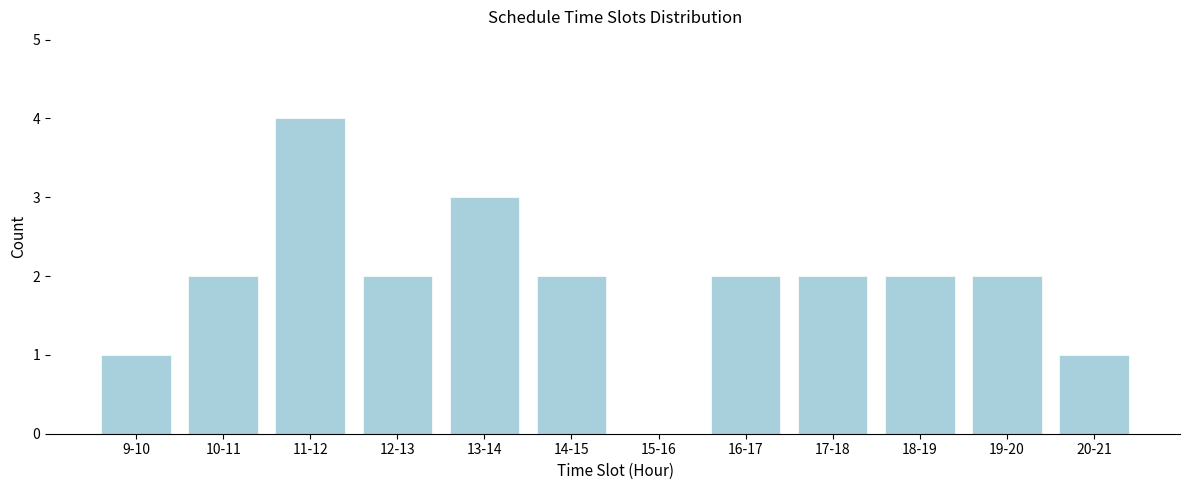

Reading left to right, list all the values displayed in this chart.

9-10=1	10-11=2	11-12=4	12-13=2	13-14=3	14-15=2	15-16=0	16-17=2	17-18=2	18-19=2	19-20=2	20-21=1